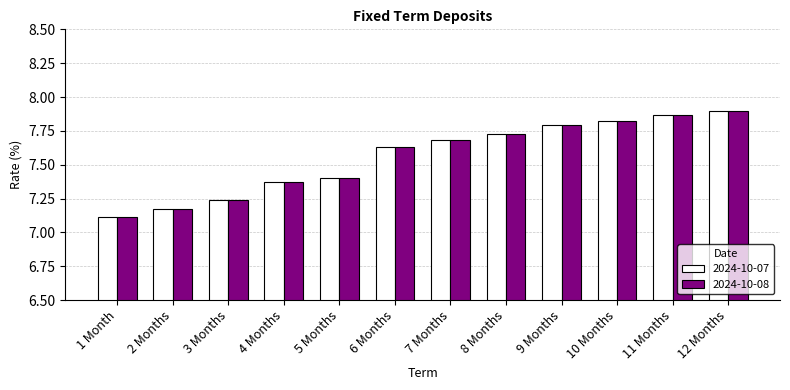

The value of 2024-10-08 at 10 Months is 7.8. True or false?

True